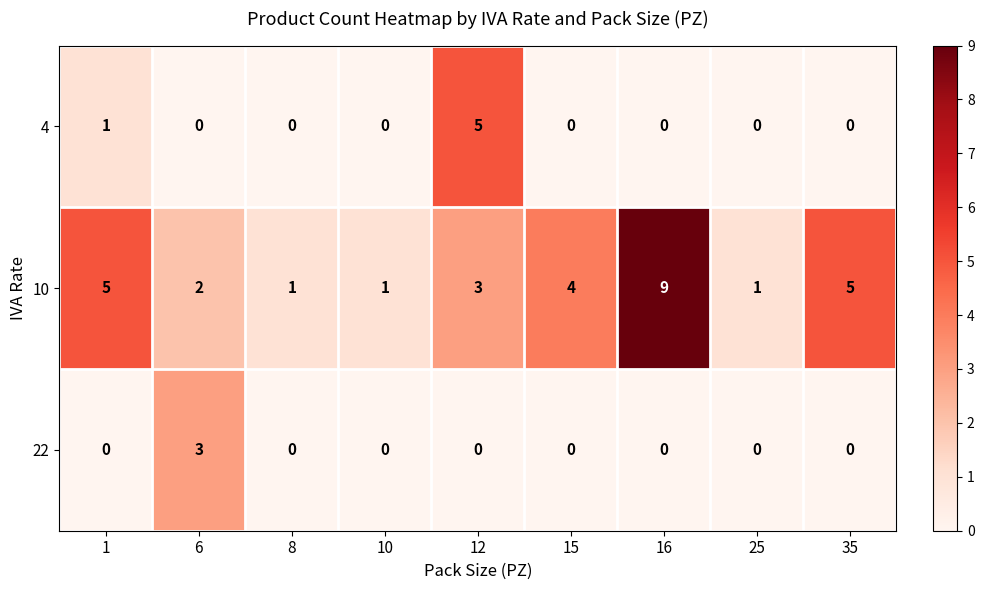

Which category has the highest value in the 10 series?

16